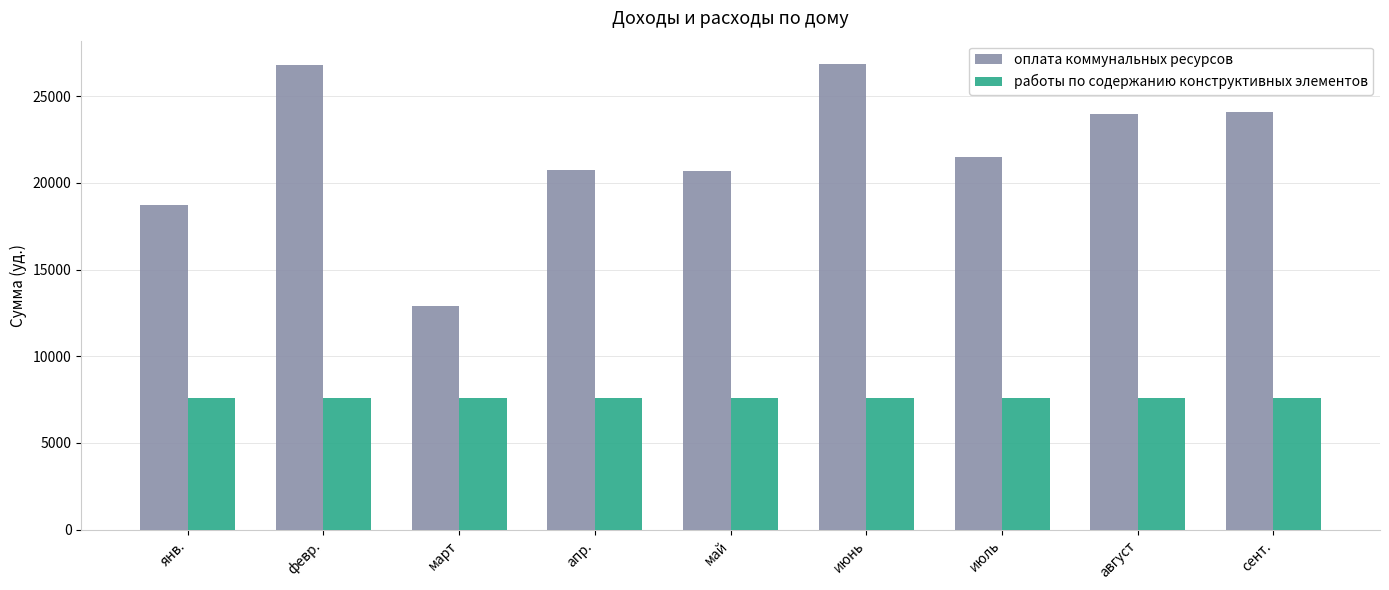

Read the работы по содержанию конструктивных элементов value at май.

7569.3